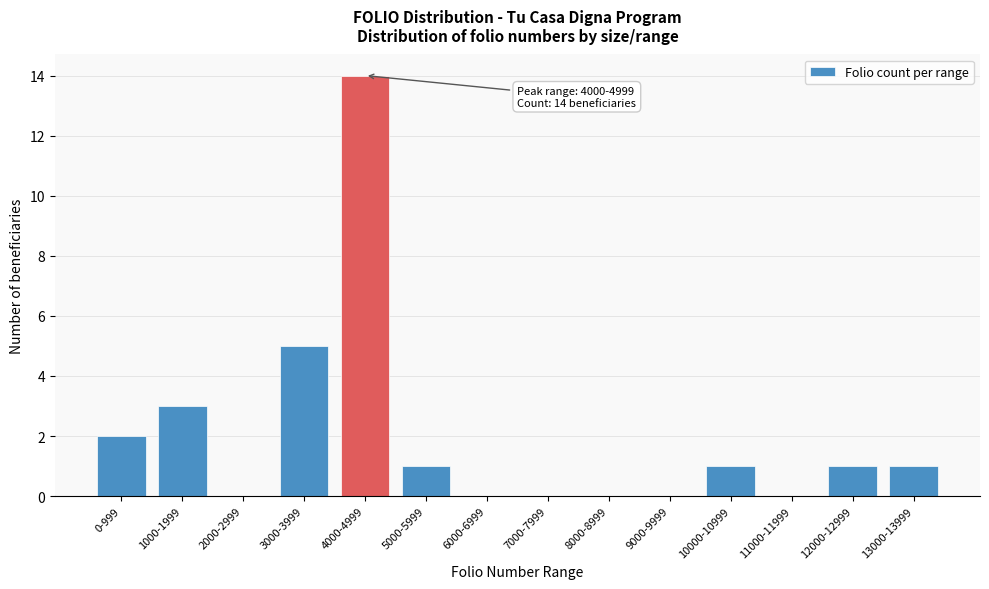

Reading left to right, transcribe all the data shown in this chart.

0-999=2	1000-1999=3	2000-2999=0	3000-3999=5	4000-4999=14	5000-5999=1	6000-6999=0	7000-7999=0	8000-8999=0	9000-9999=0	10000-10999=1	11000-11999=0	12000-12999=1	13000-13999=1